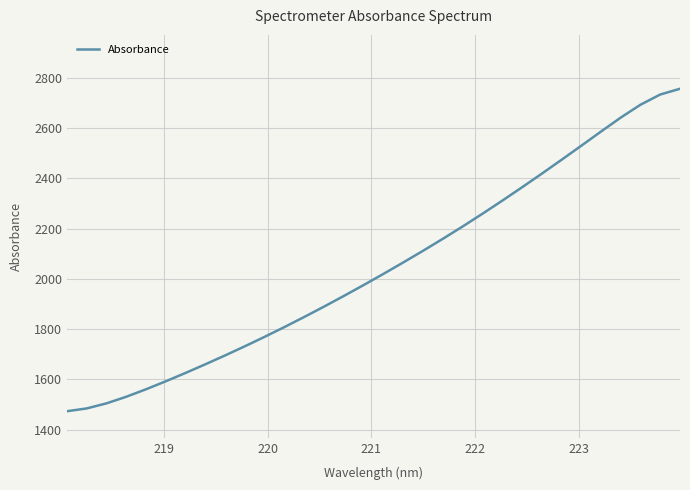

What is the maximum value shown in the chart?

2756.5